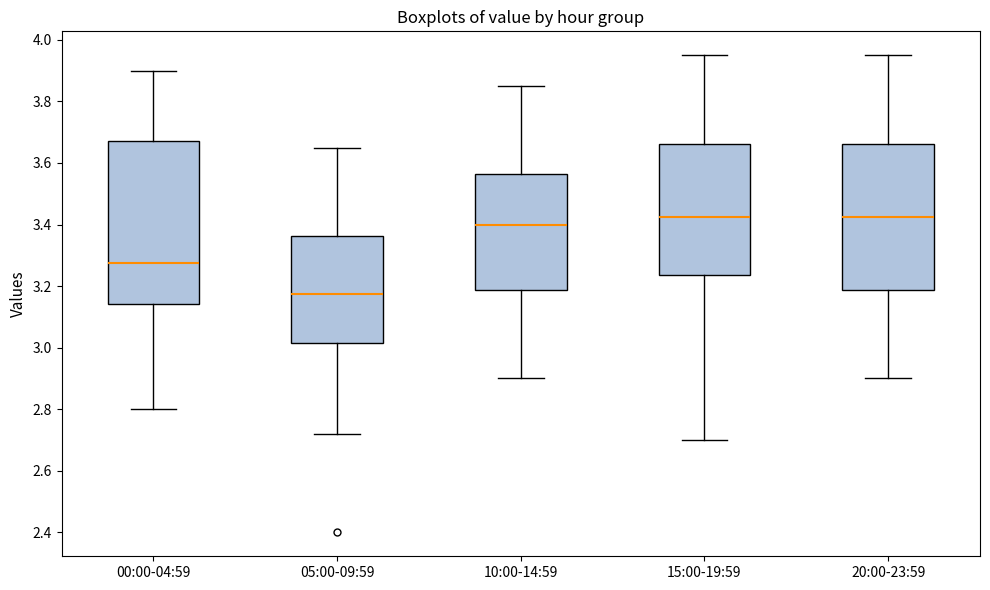

Reading left to right, transcribe this box plot: for each box, give where its median line is, the range the box spans, and where its two whiskers end, as read against the y-axis. The values are not printed on the chart, so give them approximately, as read against the axis.

00:00-04:59: median 3.28, box 3.14 to 3.68, whiskers 2.80 to 3.90
05:00-09:59: median 3.18, box 3.02 to 3.36, whiskers 2.72 to 3.66
10:00-14:59: median 3.40, box 3.18 to 3.56, whiskers 2.90 to 3.86
15:00-19:59: median 3.42, box 3.24 to 3.66, whiskers 2.70 to 3.96
20:00-23:59: median 3.42, box 3.18 to 3.66, whiskers 2.90 to 3.96